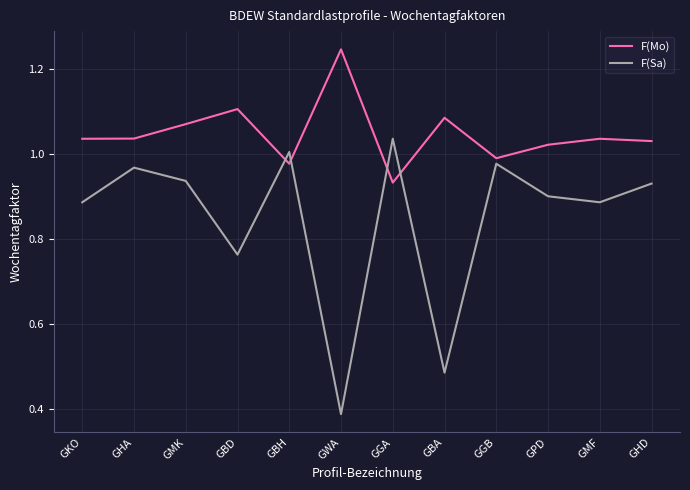

What is the total value across all series at GBH?

2.0